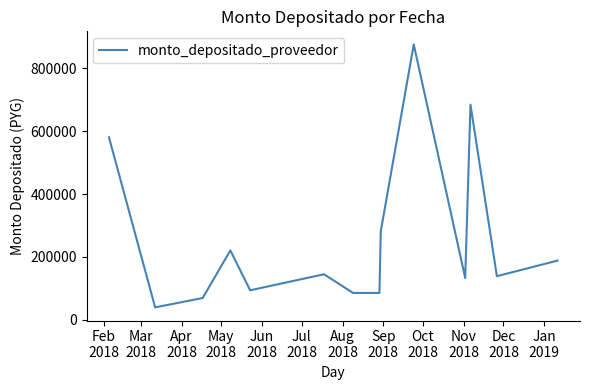

What is the minimum value shown in the chart?

39876